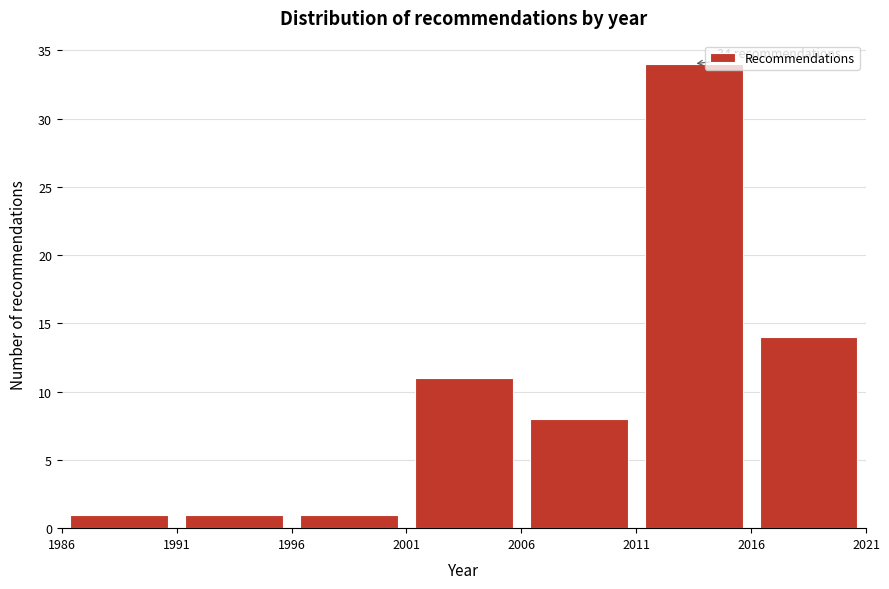

Which range on the x-axis has the tallest bar?

2011 to 2016